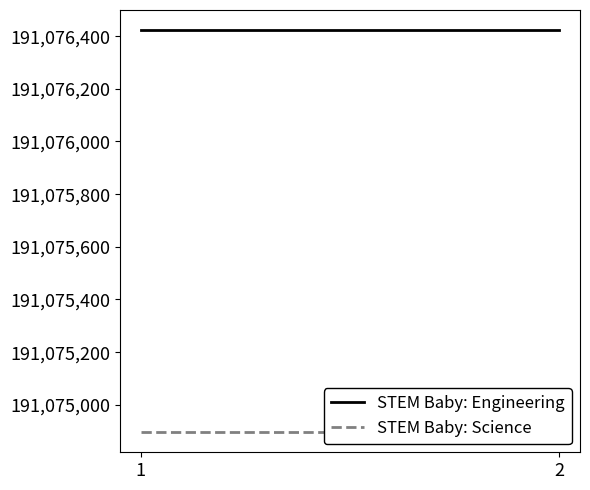

True or false: STEM Baby: Engineering has a value of 327687552 at 2.

False